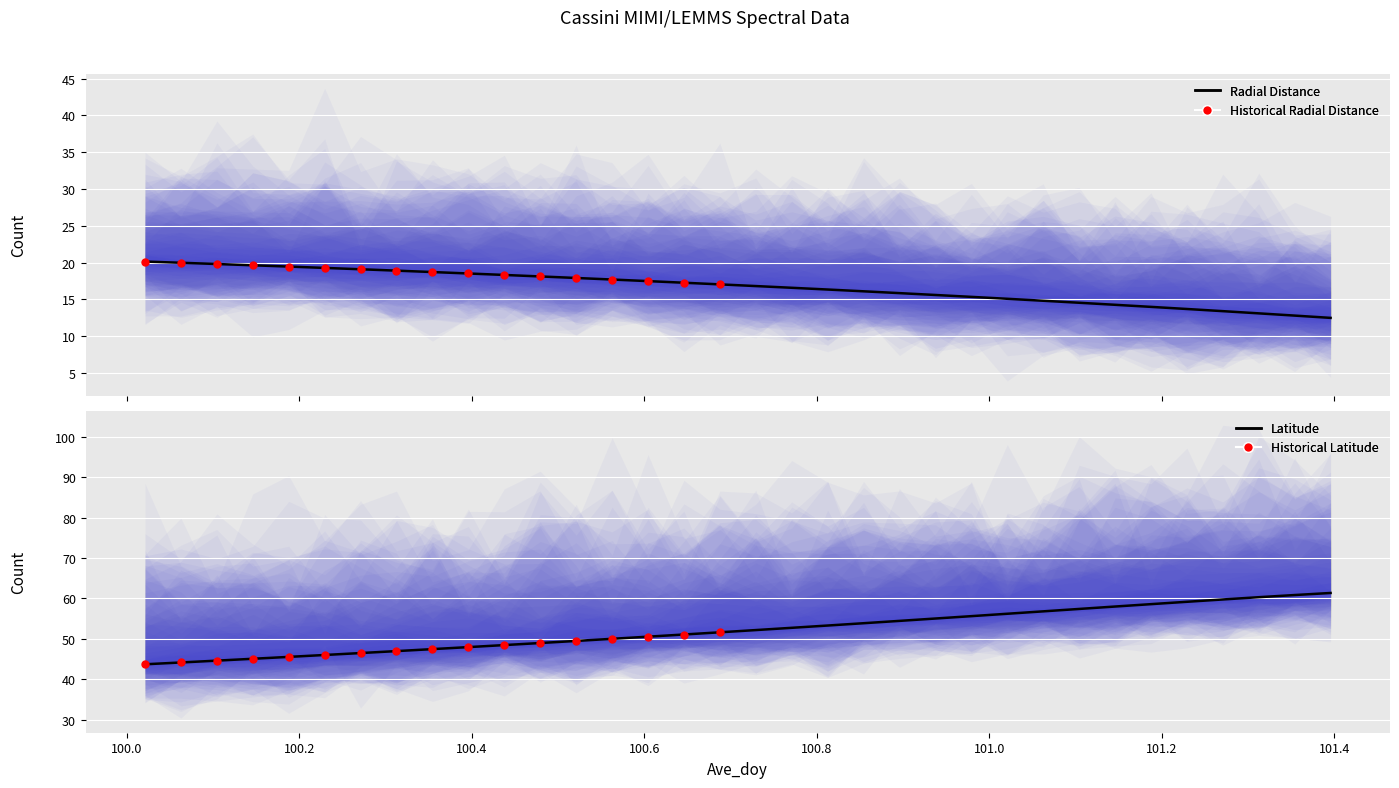

At how many categories does at least one series exceed 38?

34